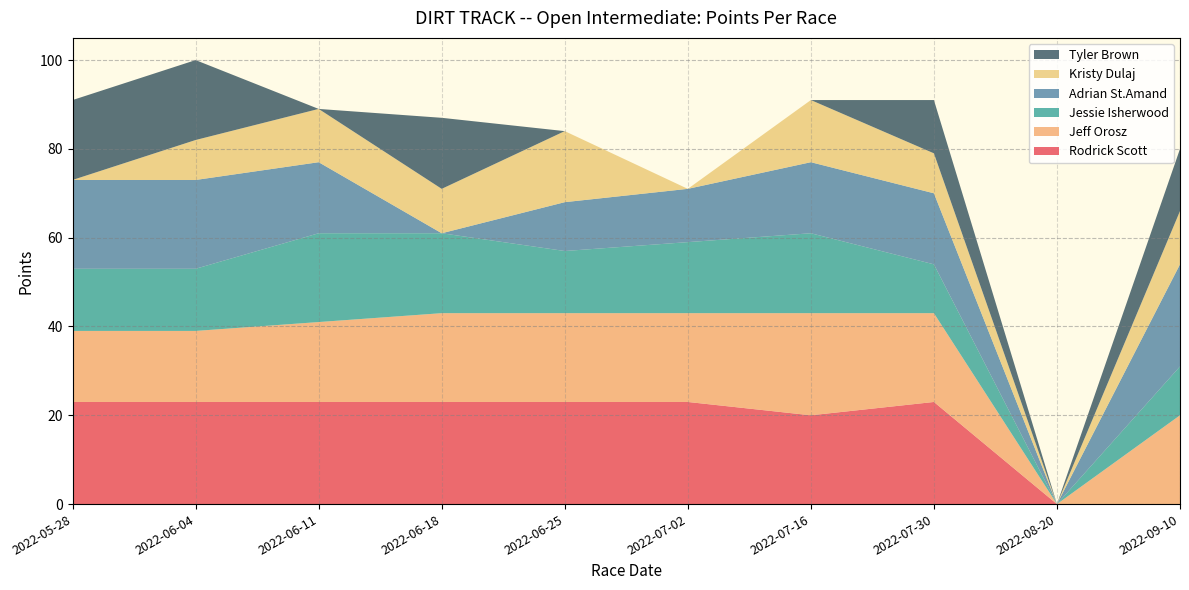

Reading left to right, extract all data points from this chart.

Rodrick Scott: 2022-05-28=23	2022-06-04=23	2022-06-11=23	2022-06-18=23	2022-06-25=23	2022-07-02=23	2022-07-16=20	2022-07-30=23	2022-08-20=0	2022-09-10=0
Jeff Orosz: 2022-05-28=16	2022-06-04=16	2022-06-11=18	2022-06-18=20	2022-06-25=20	2022-07-02=20	2022-07-16=23	2022-07-30=20	2022-08-20=0	2022-09-10=20
Jessie Isherwood: 2022-05-28=14	2022-06-04=14	2022-06-11=20	2022-06-18=18	2022-06-25=14	2022-07-02=16	2022-07-16=18	2022-07-30=11	2022-08-20=0	2022-09-10=11
Adrian St.Amand: 2022-05-28=20	2022-06-04=20	2022-06-11=16	2022-06-18=0	2022-06-25=11	2022-07-02=12	2022-07-16=16	2022-07-30=16	2022-08-20=0	2022-09-10=23
Kristy Dulaj: 2022-05-28=0	2022-06-04=9	2022-06-11=12	2022-06-18=10	2022-06-25=16	2022-07-02=0	2022-07-16=14	2022-07-30=9	2022-08-20=0	2022-09-10=12
Tyler Brown: 2022-05-28=18	2022-06-04=18	2022-06-11=0	2022-06-18=16	2022-06-25=0	2022-07-02=0	2022-07-16=0	2022-07-30=12	2022-08-20=0	2022-09-10=14